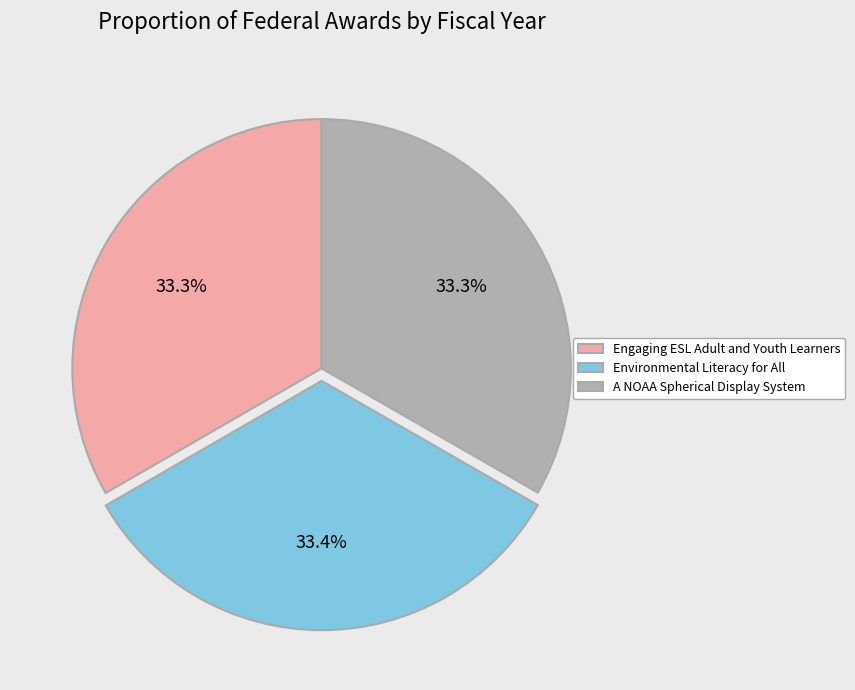

What percentage is NOT represented by A NOAA Spherical Display System?

66.7%